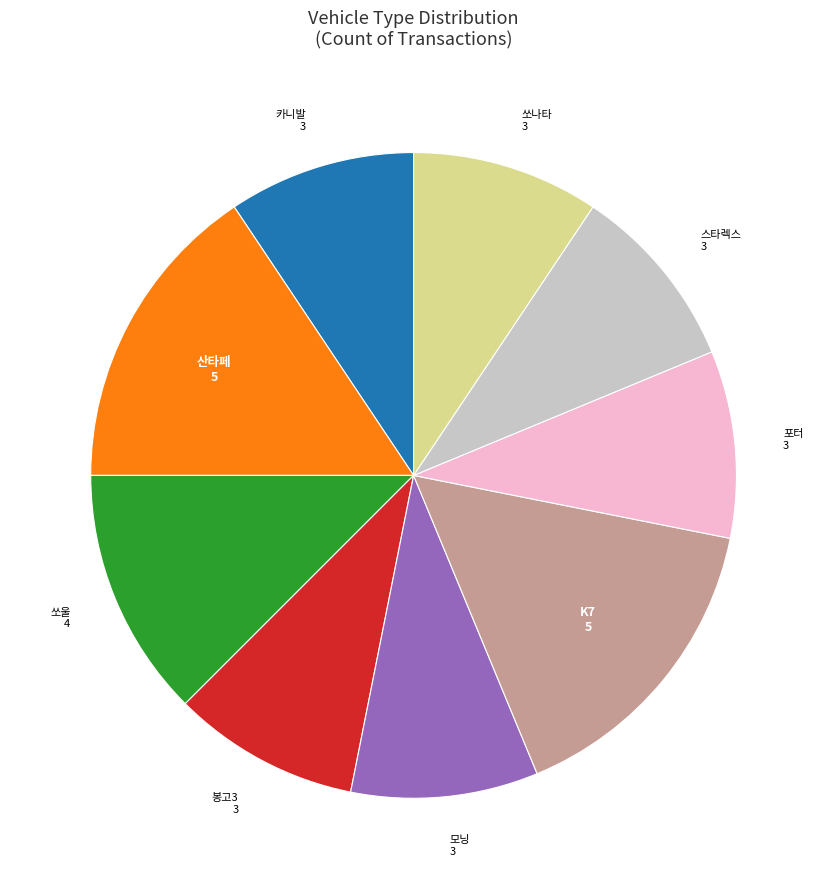

Is there a majority slice in this chart?

No